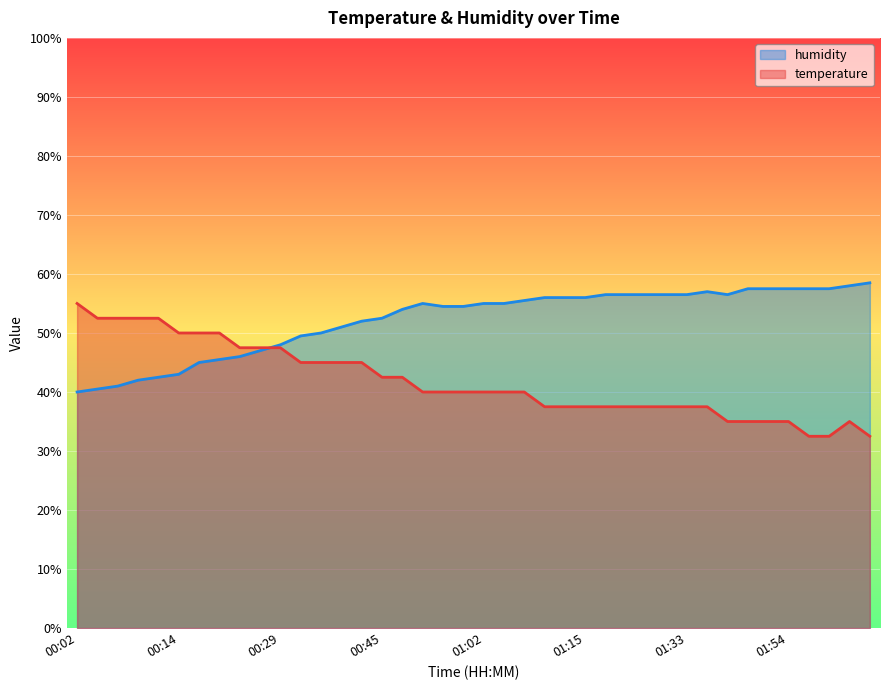

Which series ends up on top after the final intersection of humidity and temperature?

humidity